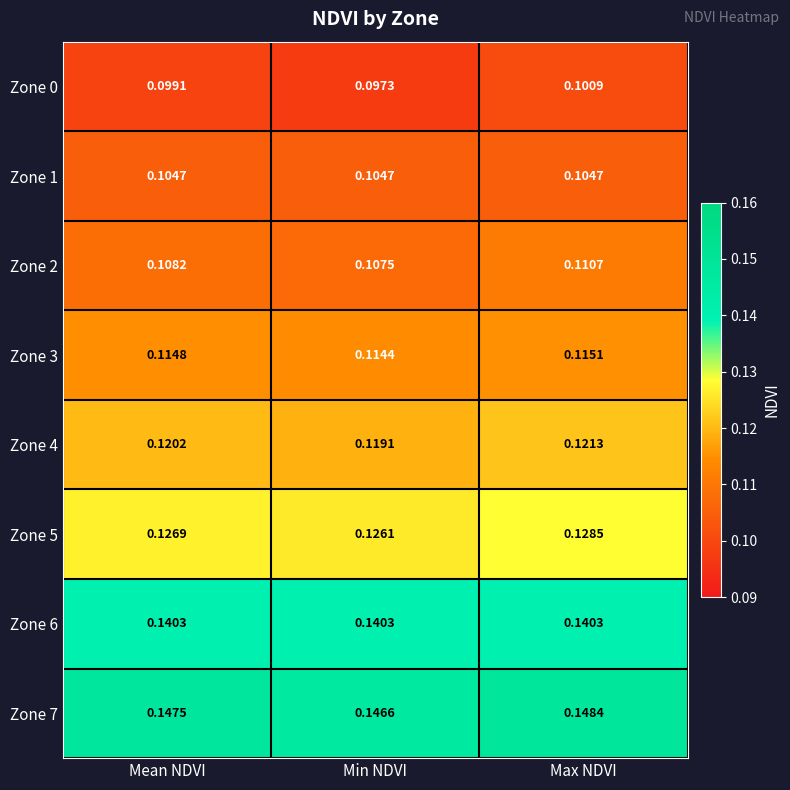

At which label does Zone 2 reach its peak?

Max NDVI